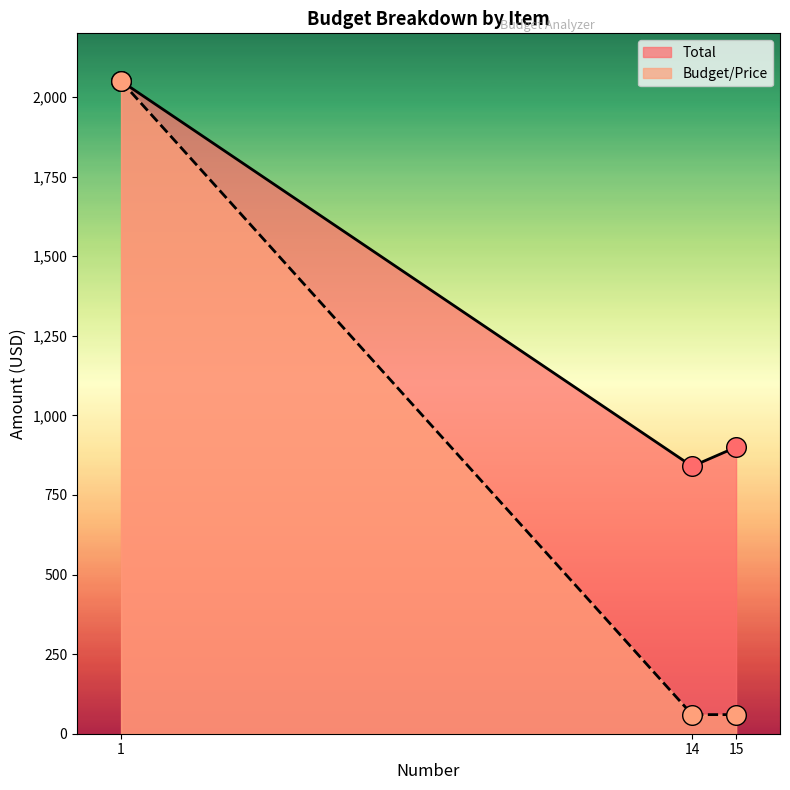

Is the value of Budget/Price at 1 greater than the value of Total at 14?

Yes